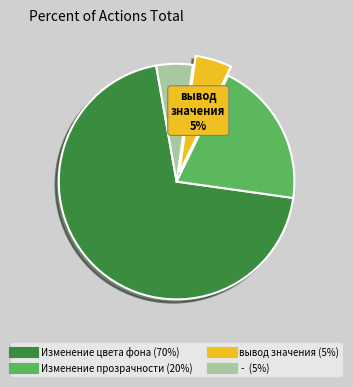

To the nearest percent, what percentage of the pie is Изменение цвета фона?

70%